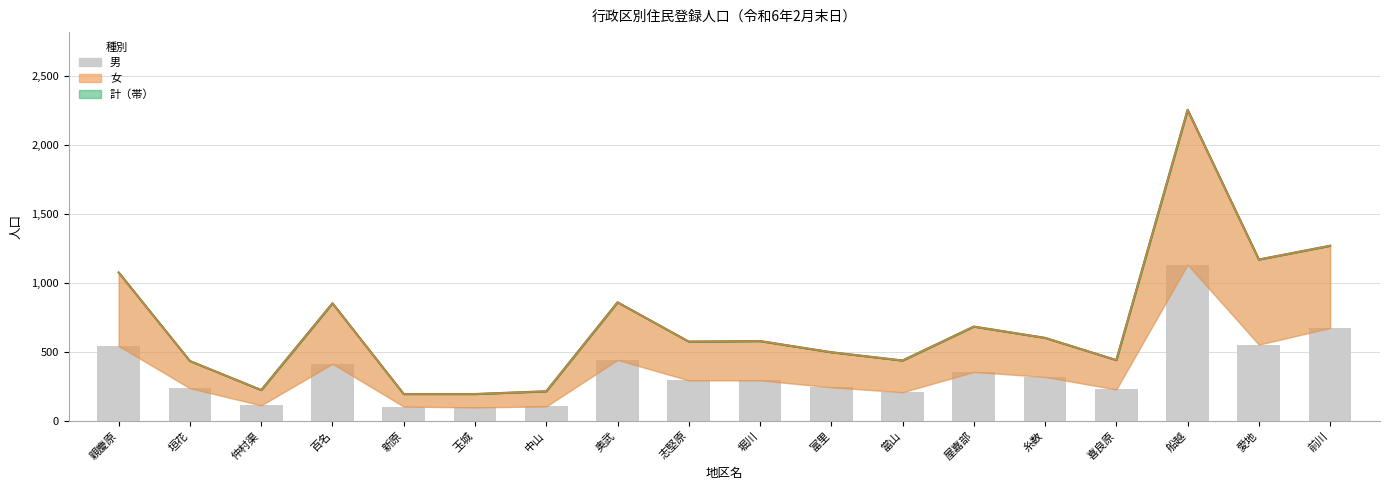

How many data points are less than 293?

8